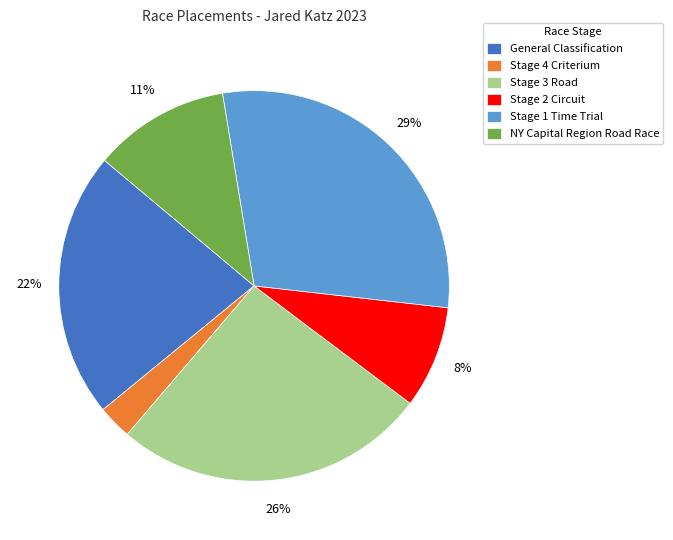

Count the number of slices in the pie.

6